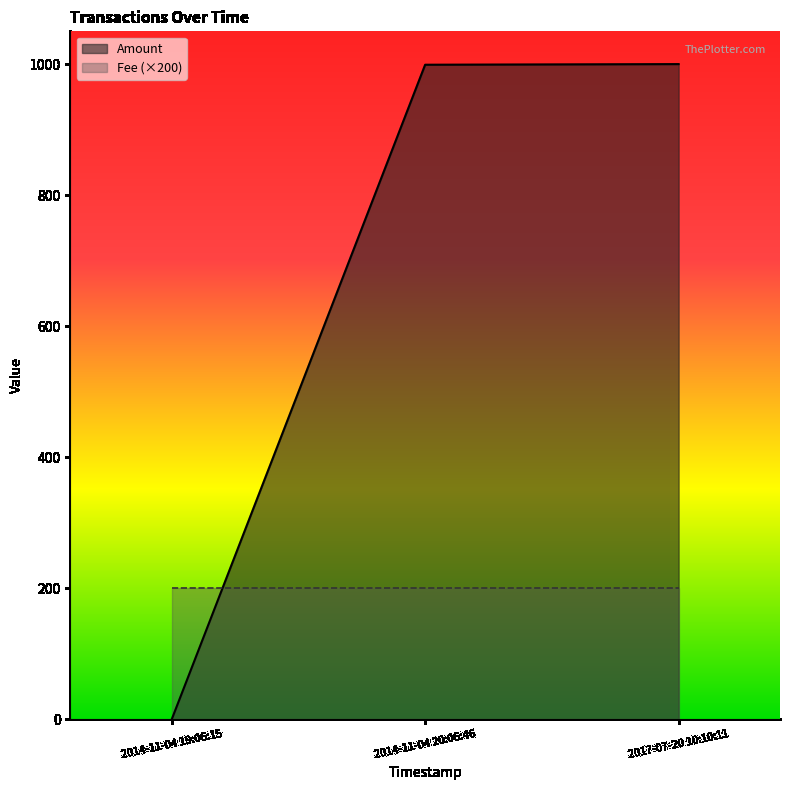

What is the sum of the values at 2014-11-04 20:06:46 and 2017-07-20 10:10:11?

1999